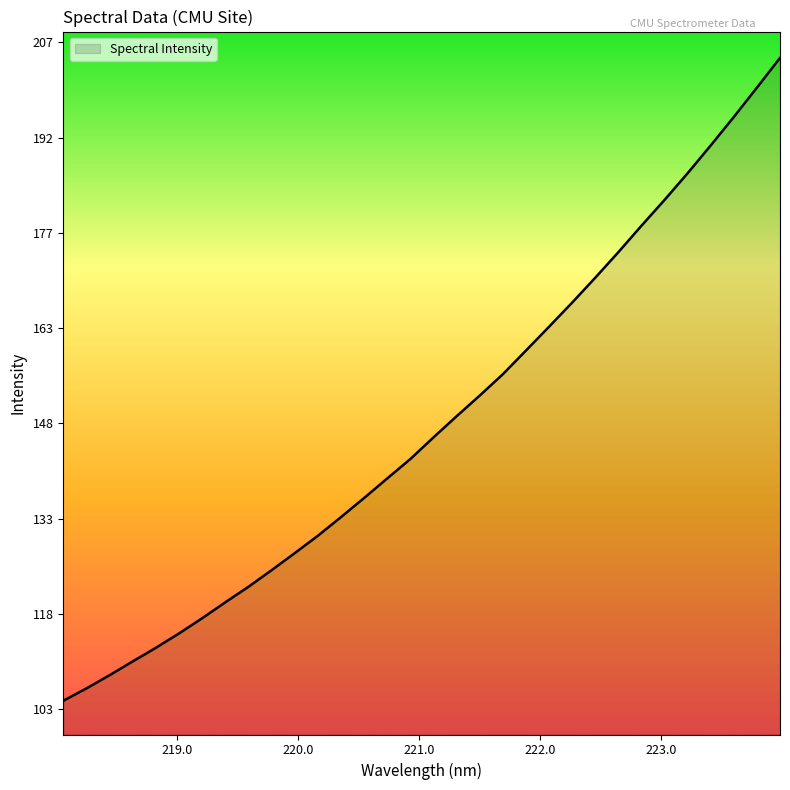

What is the sum of all values?

63957.0